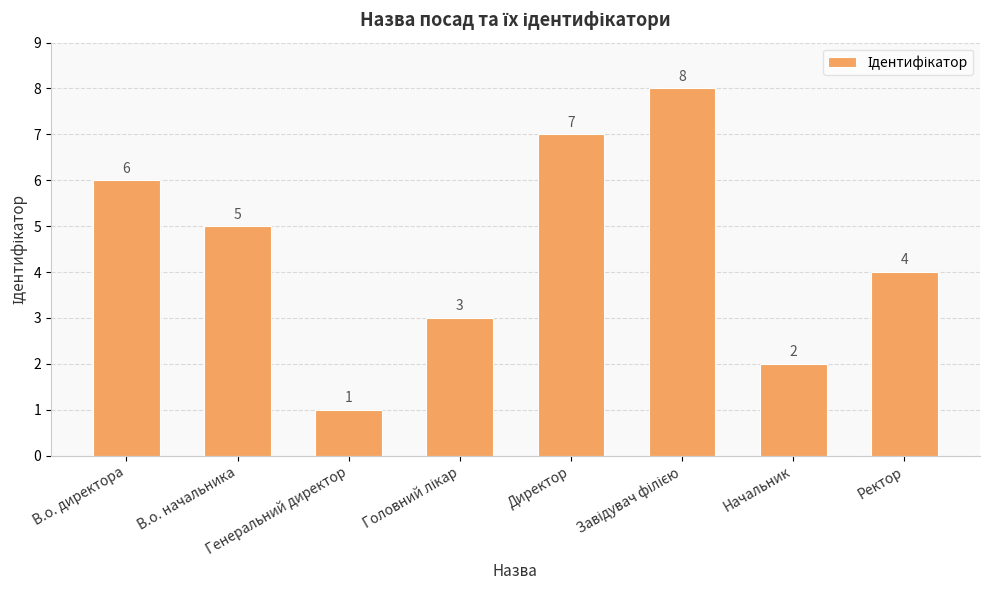

How many values are between 3 and 7?

5